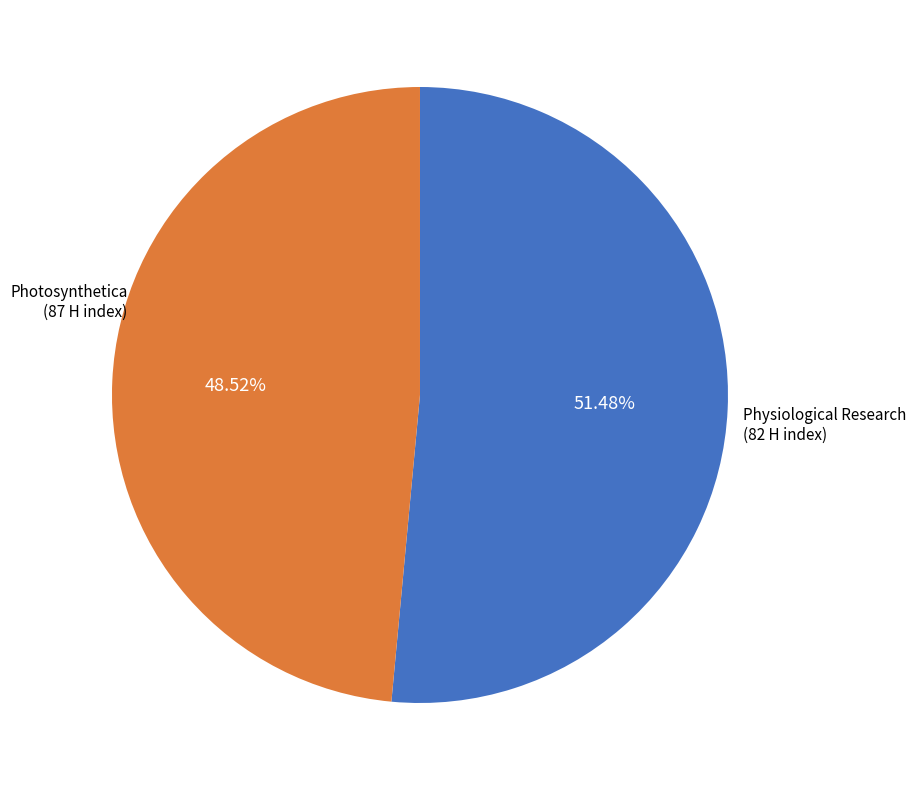

How many slices are in this pie chart?

2